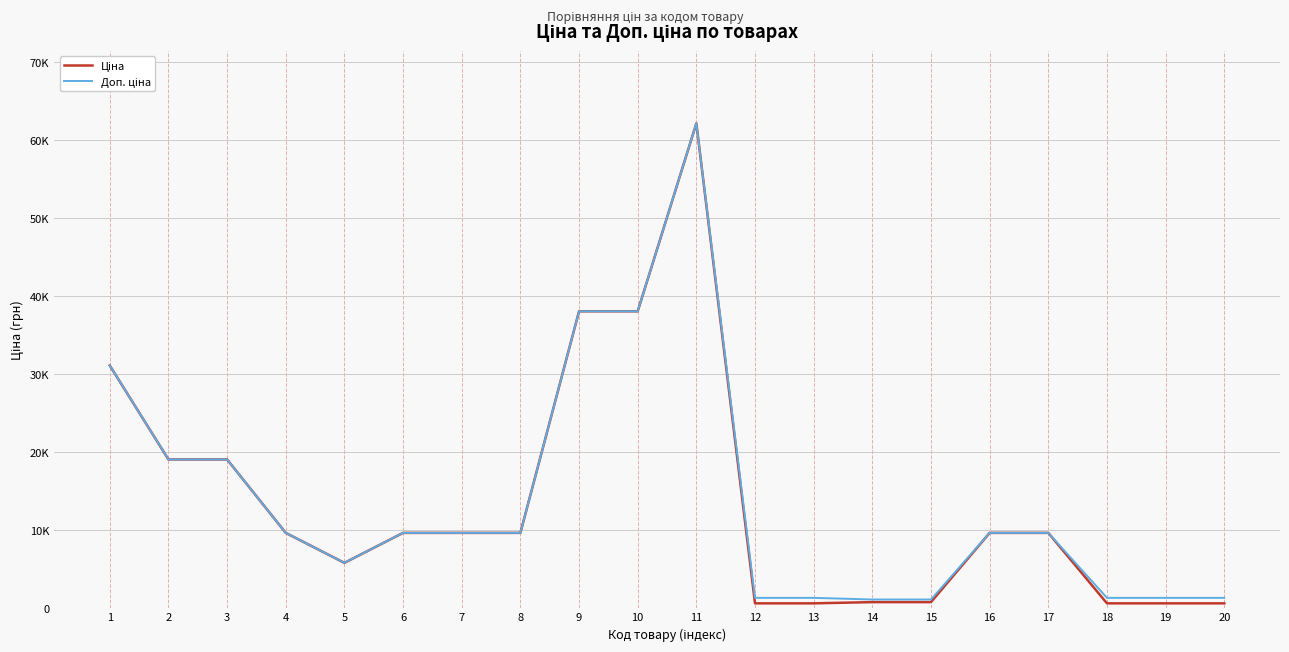

At which label does Ціна reach its peak?

11